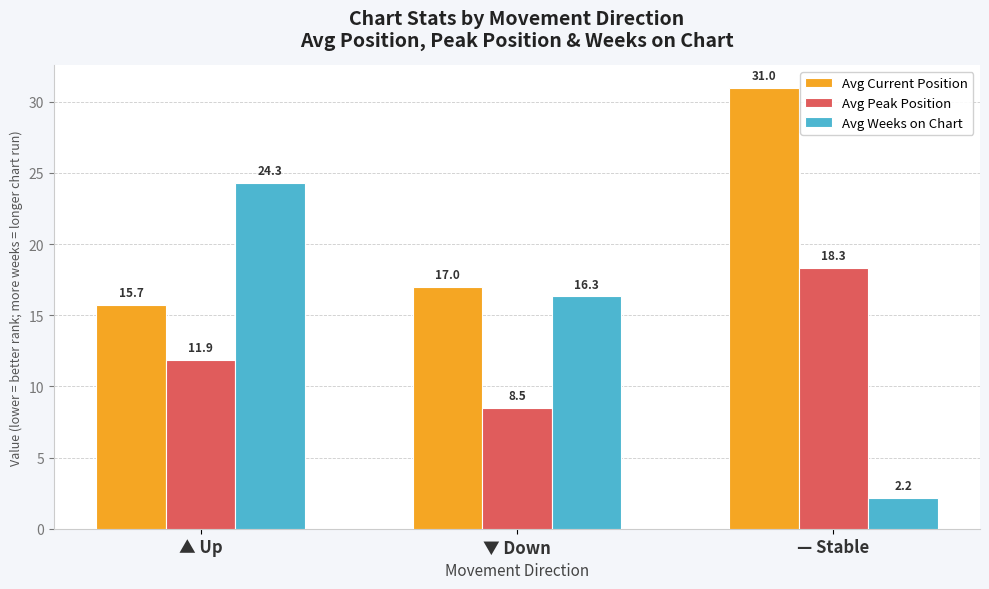

What is the label of the 2nd bar from the left?

▼ Down